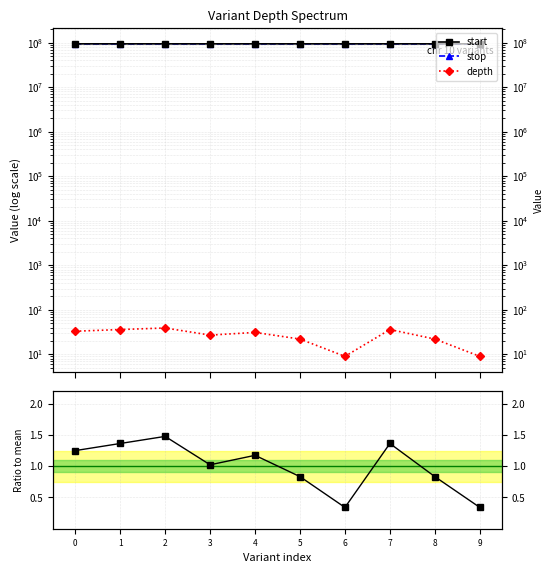

Between 0 and 3, which series saw the biggest shift?

start